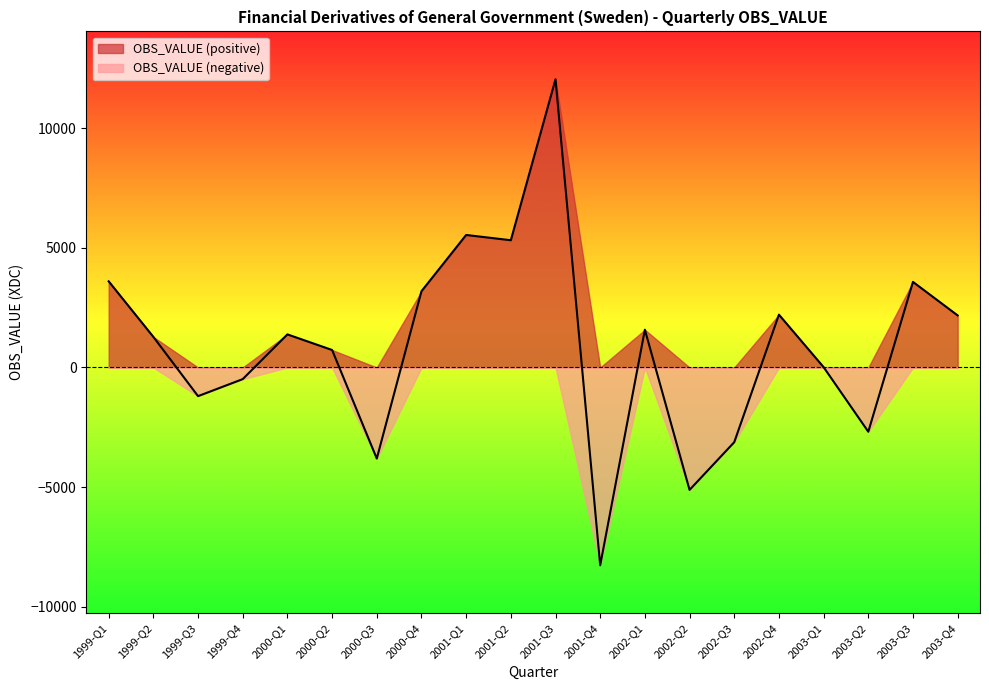

Reading left to right, what are all the values shown in this chart?

1999-Q1=3600	1999-Q2=1278	1999-Q3=-1197	1999-Q4=-486	2000-Q1=1383	2000-Q2=731	2000-Q3=-3805	2000-Q4=3186	2001-Q1=5537	2001-Q2=5317	2001-Q3=12043	2001-Q4=-8265	2002-Q1=1578	2002-Q2=-5114	2002-Q3=-3121	2002-Q4=2207	2003-Q1=14	2003-Q2=-2684	2003-Q3=3576	2003-Q4=2175